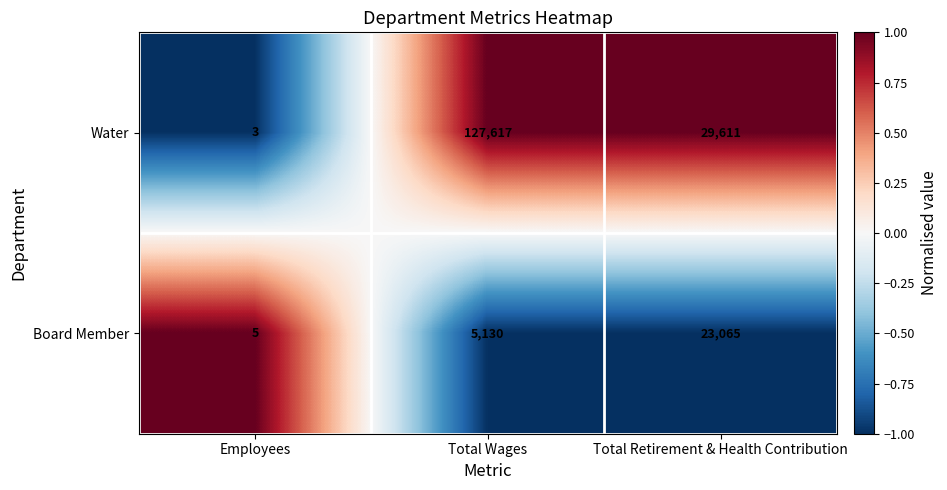

Reading right to left, transcribe all the data shown in this chart.

Water: Total Retirement & Health Contribution=29611	Total Wages=127617	Employees=3
Board Member: Total Retirement & Health Contribution=23065	Total Wages=5130	Employees=5